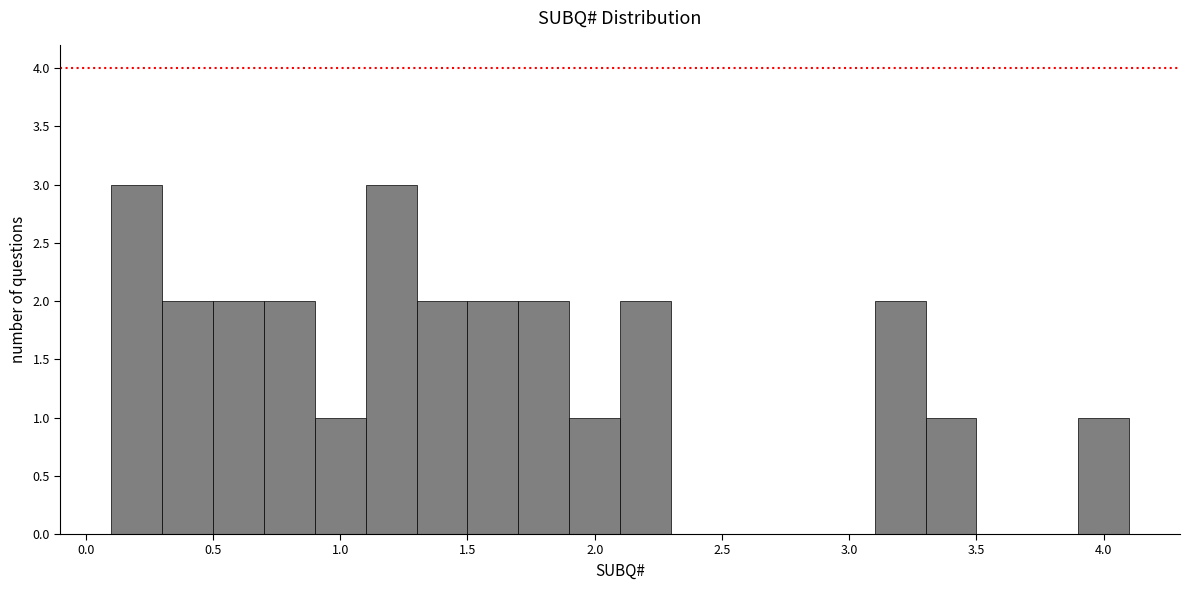

Reading left to right, list every bar in this chart as the range it spans on the x-axis followed by its height. The values are not printed on the chart, so give them approximately, as read against the axis.

0.1 to 0.3: 3
0.3 to 0.5: 2
0.5 to 0.7: 2
0.7 to 0.9: 2
0.9 to 1.1: 1
1.1 to 1.3: 3
1.3 to 1.5: 2
1.5 to 1.7: 2
1.7 to 1.9: 2
1.9 to 2.1: 1
2.1 to 2.3: 2
2.3 to 2.5: 0
2.5 to 2.7: 0
2.7 to 2.9: 0
2.9 to 3.1: 0
3.1 to 3.3: 2
3.3 to 3.5: 1
3.5 to 3.7: 0
3.7 to 3.9: 0
3.9 to 4.1: 1